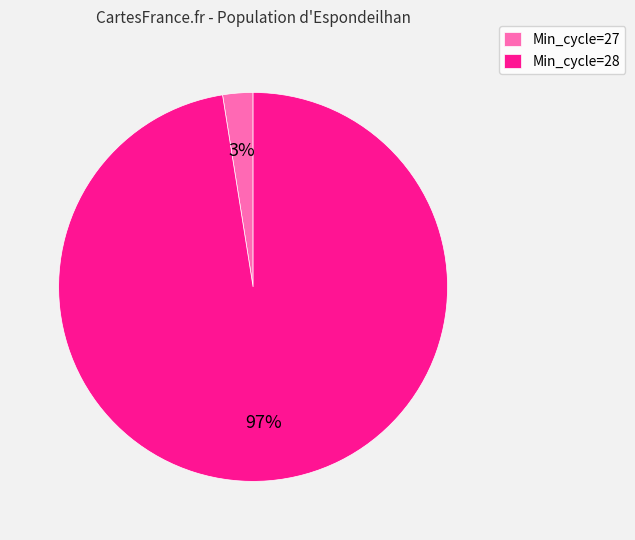

Is Min_cycle=27 the majority of the pie?

No